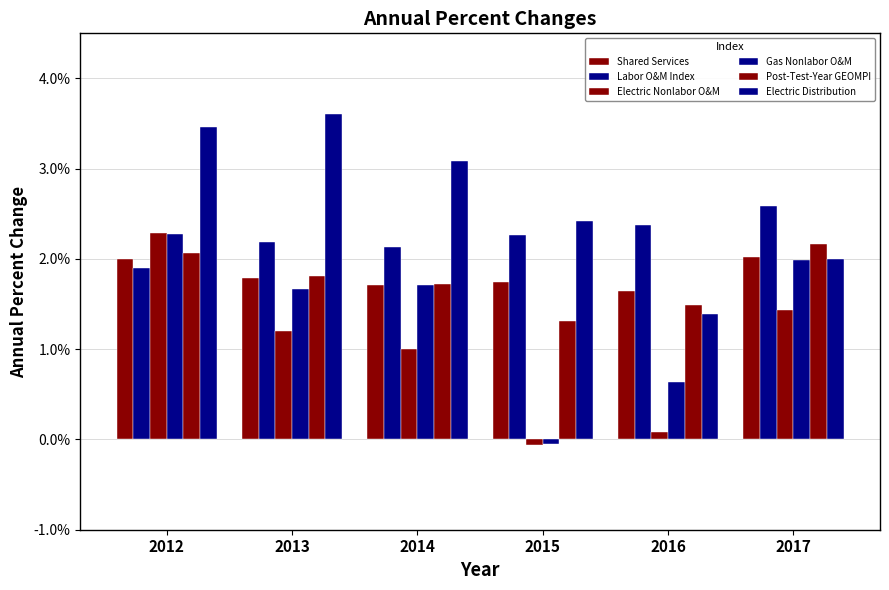

At how many categories does at least one series exceed 0?

6